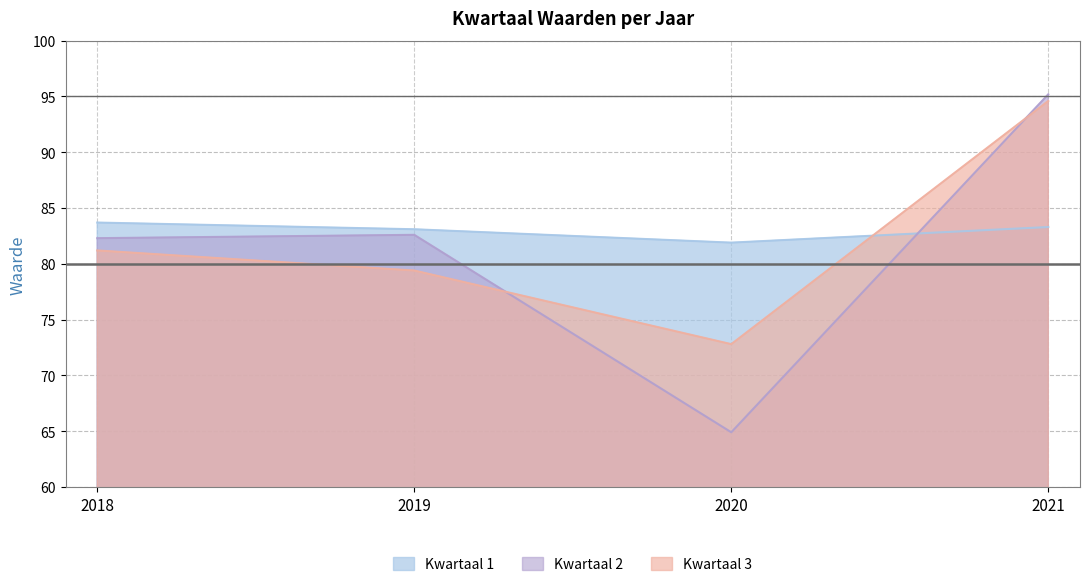

At which category does Kwartaal 2 reach its first local peak?

2019